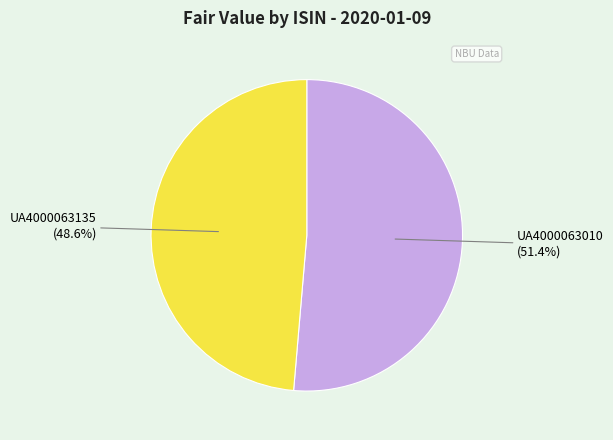

Does any single category account for the majority?

Yes